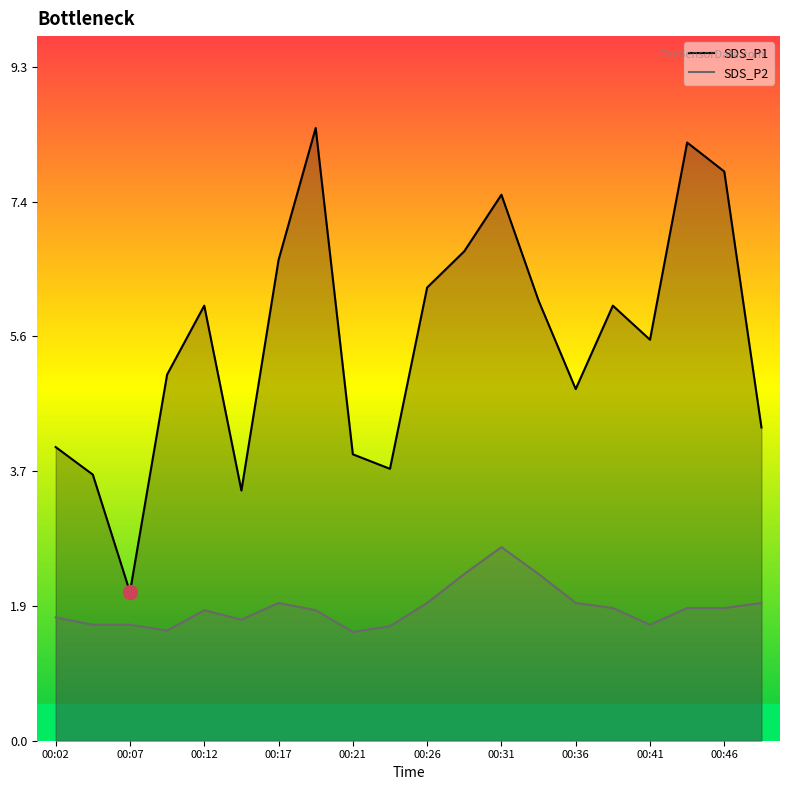

What is the difference between the maximum and second lowest values in the SDS_P1 series?

5.0